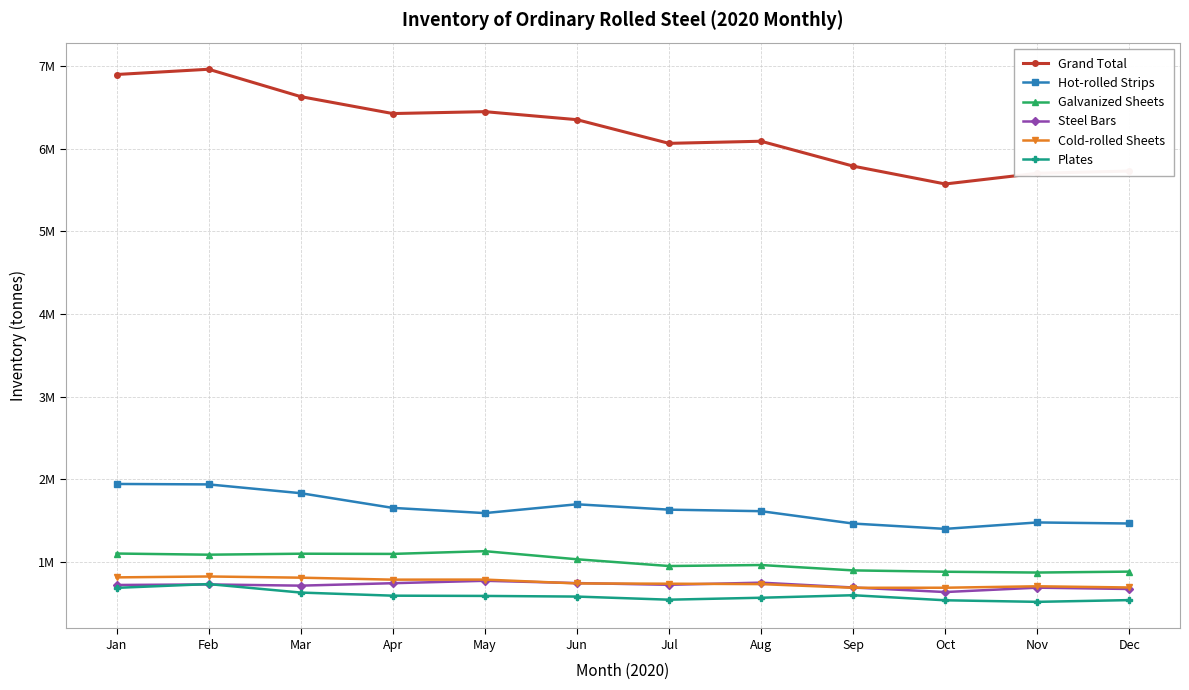

The Plates series shows 731737 at Feb. True or false?

True